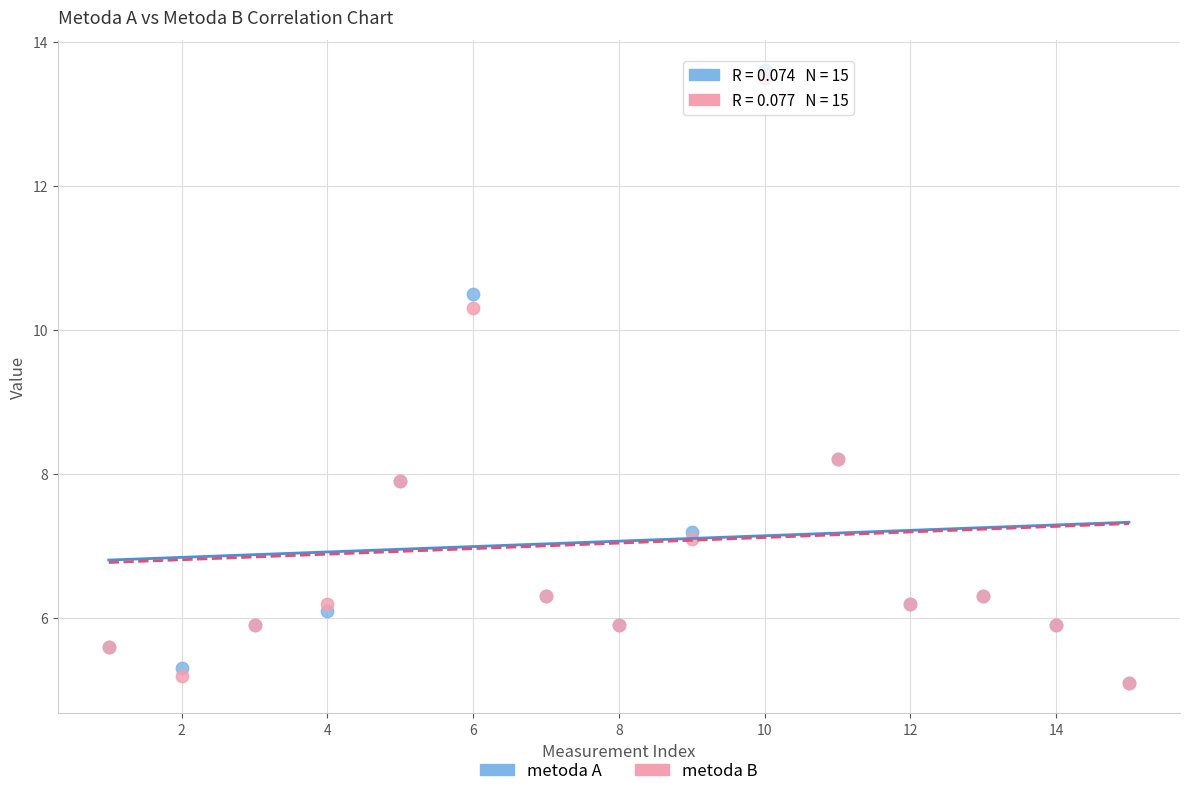

Which series reaches the maximum Y coordinate?

metoda A